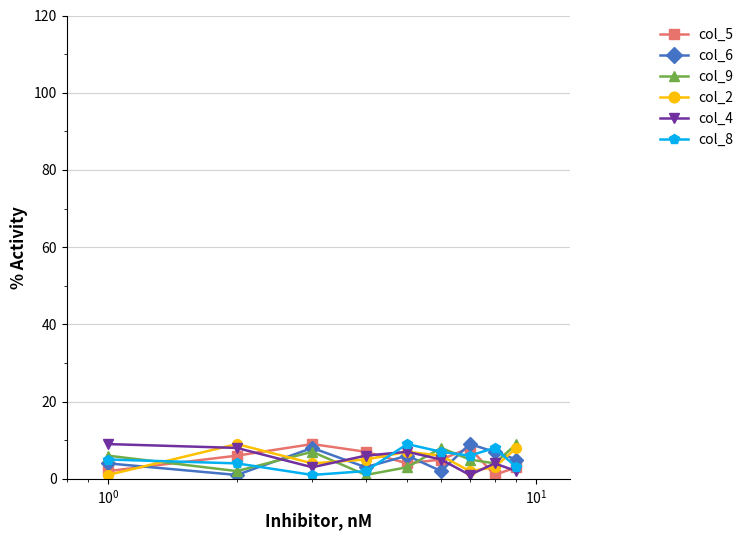

What are all the series names shown in the legend?

col_5, col_6, col_9, col_2, col_4, col_8